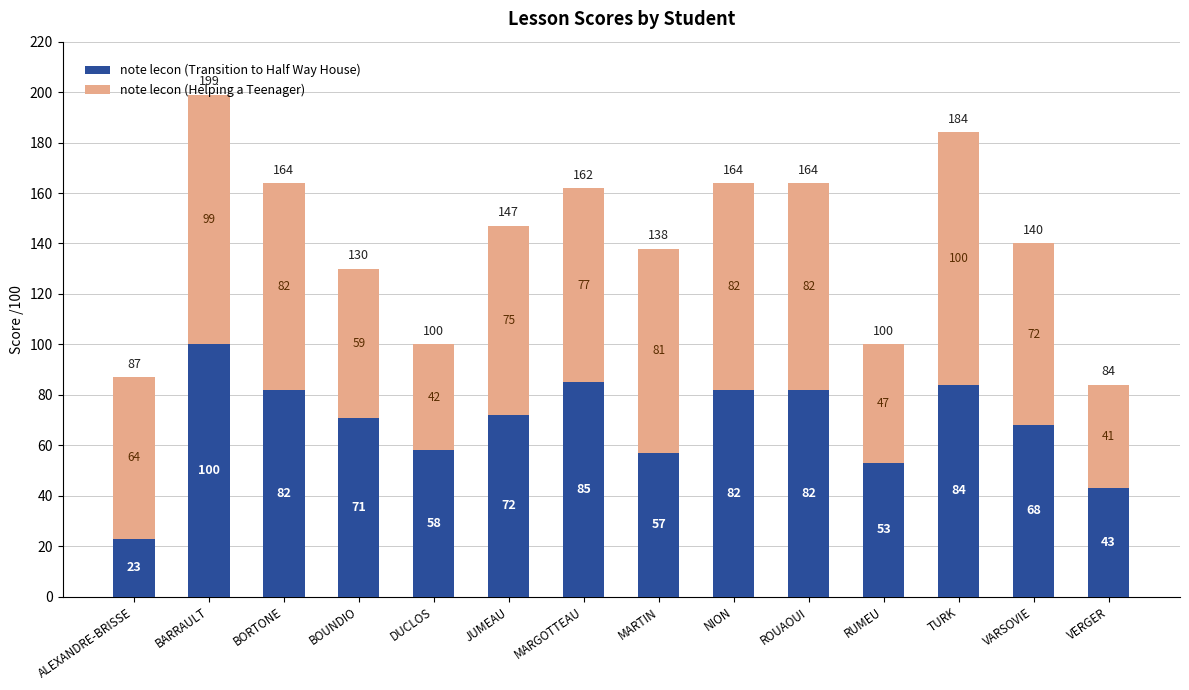

What is the difference between the note lecon (Transition to Half Way House) values at BORTONE and VARSOVIE?

14